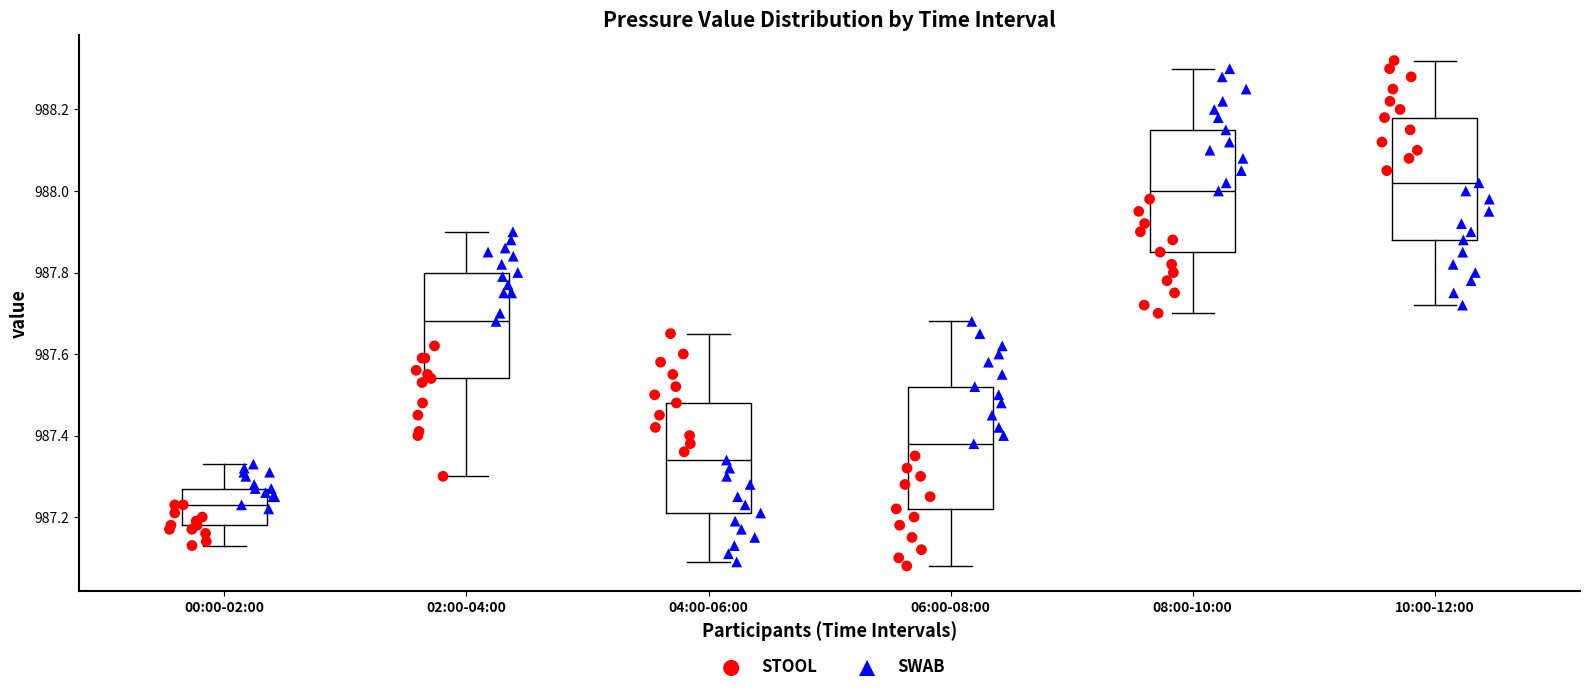

Where is the upper edge of the box for 00:00-02:00 on the y-axis? The values are not printed on the chart, so give them approximately, as read against the axis.

987.28